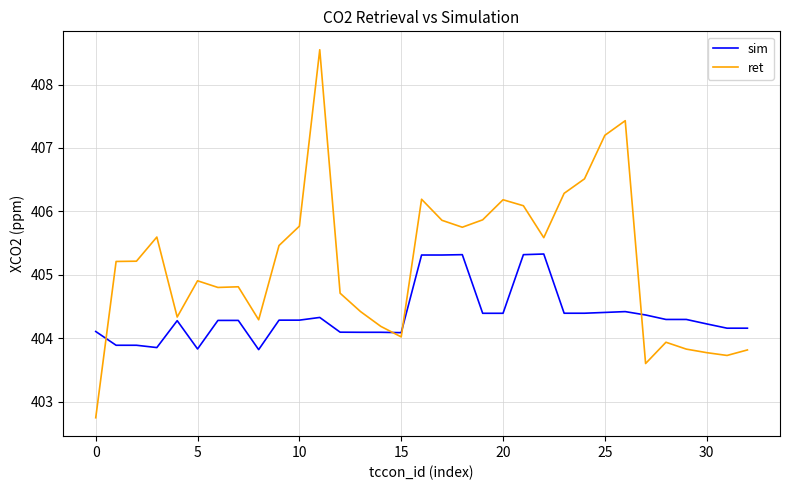

What is the greatest value displayed?

408.5